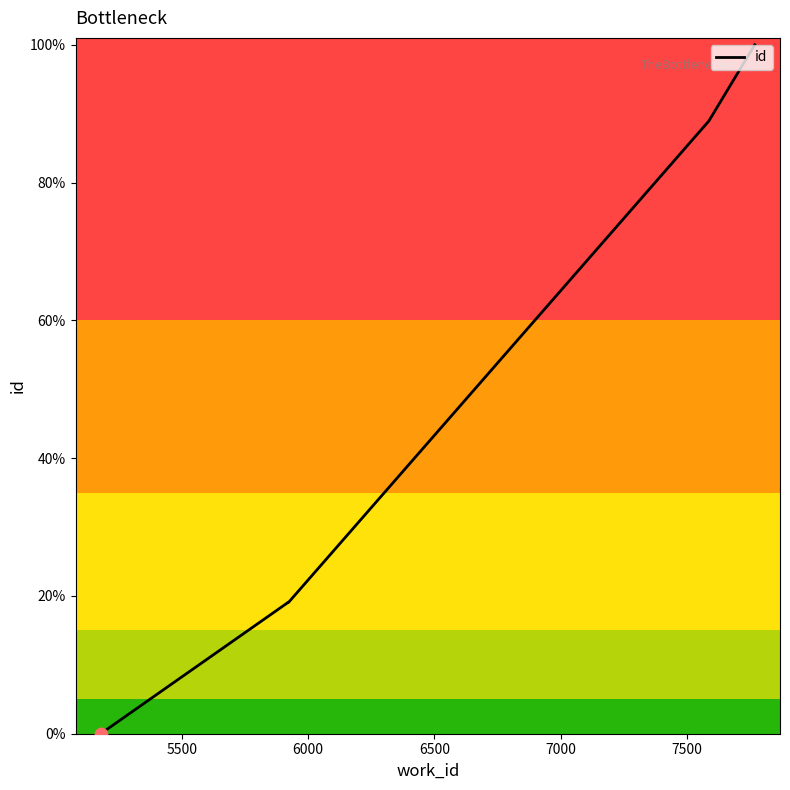

Which has a higher value, 6000 or 5500?

6000